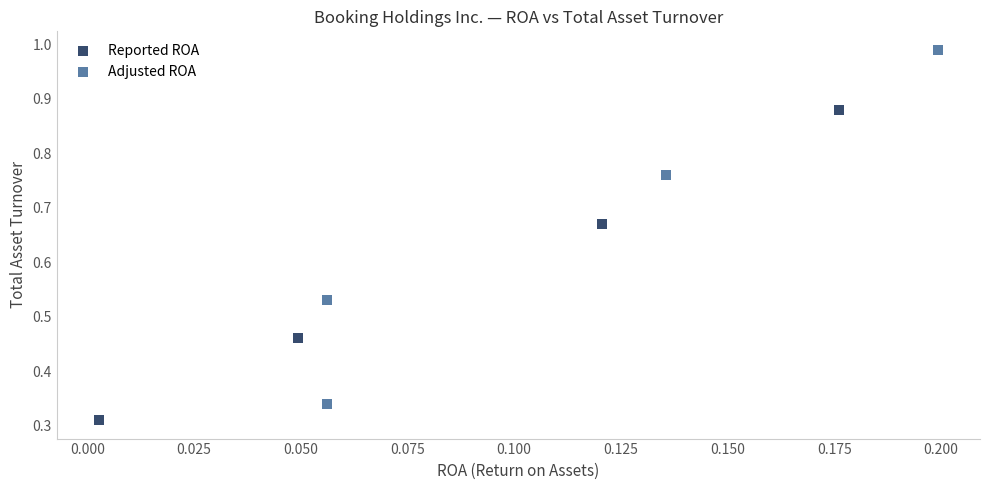

Which series reaches the maximum Y coordinate?

Adjusted ROA